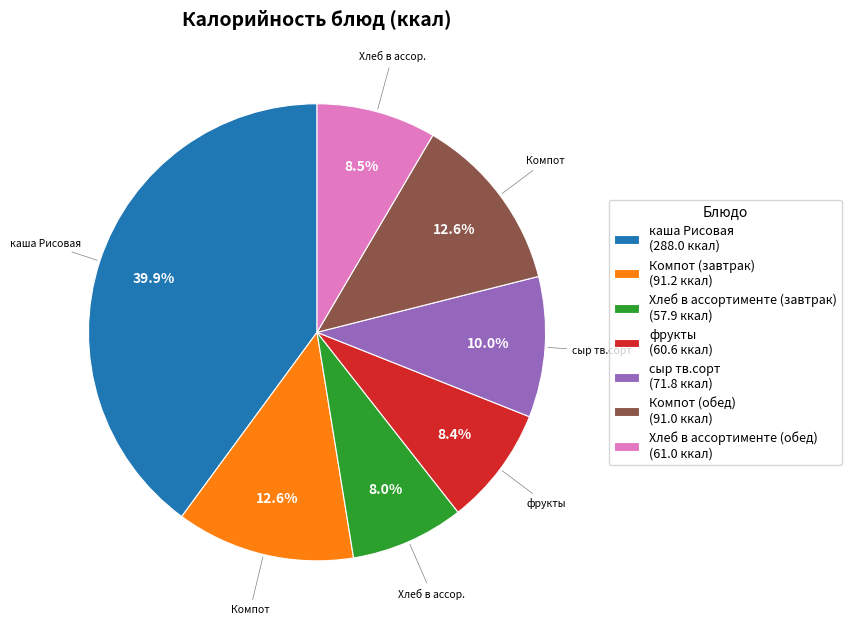

To the nearest percent, what portion does сыр тв.сорт represent?

10%